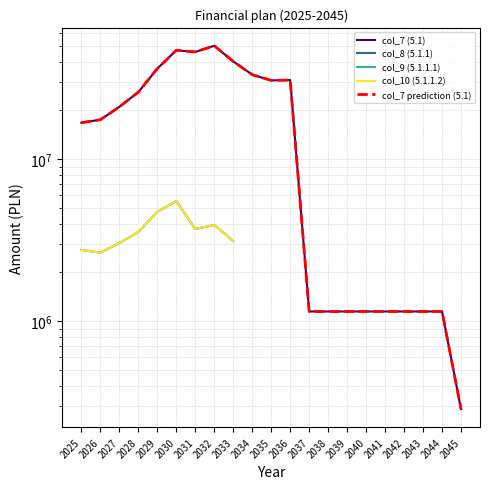

In col_7 prediction (5.1), how many points are higher than both neighbors (excluding endpoints)?

3